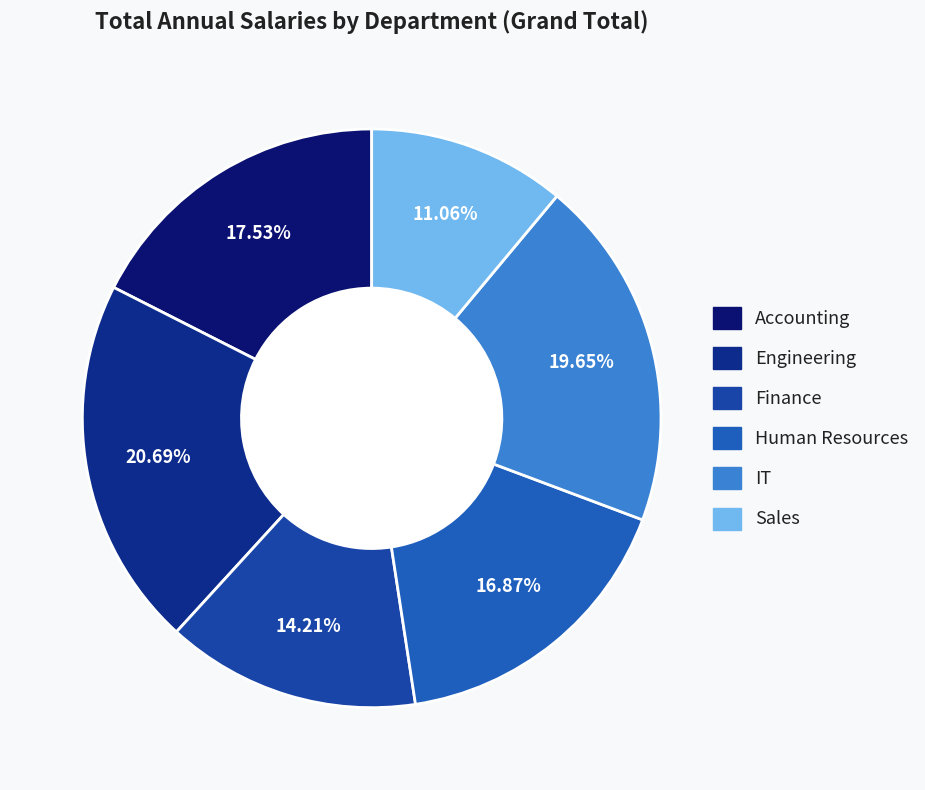

Which slice is the smallest?

Sales